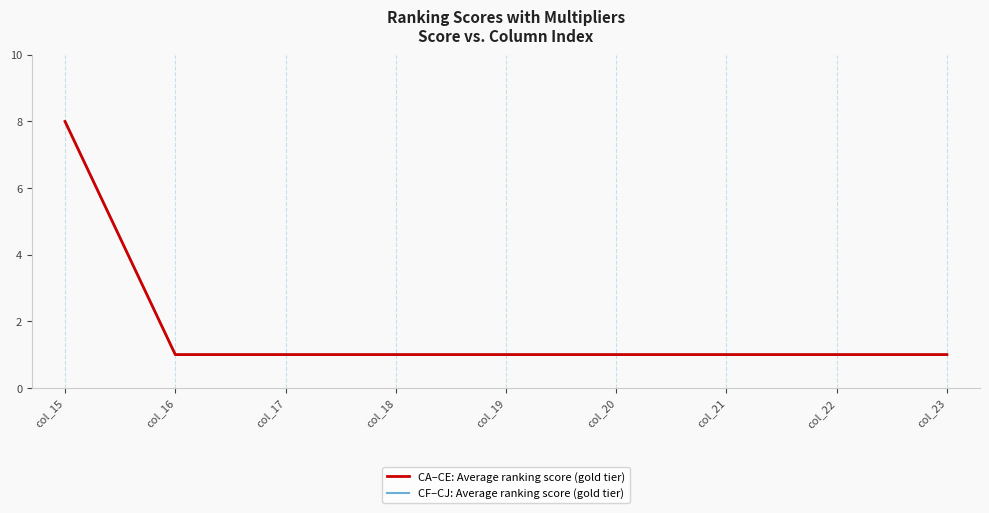

What is the difference between the maximum and minimum values in the CF–CJ: Average ranking score (gold tier) series?

7